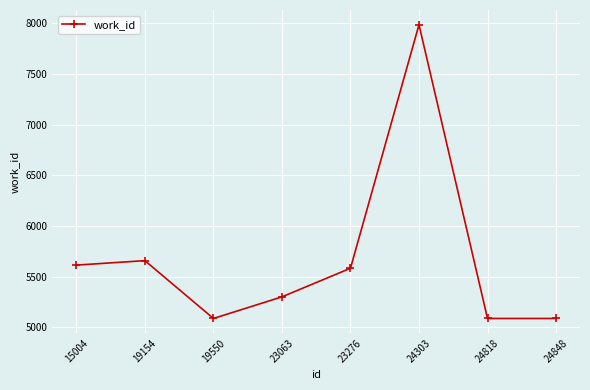

Reading left to right, transcribe all the data shown in this chart.

5614	5658	5088	5301	5583	7984	5088	5088